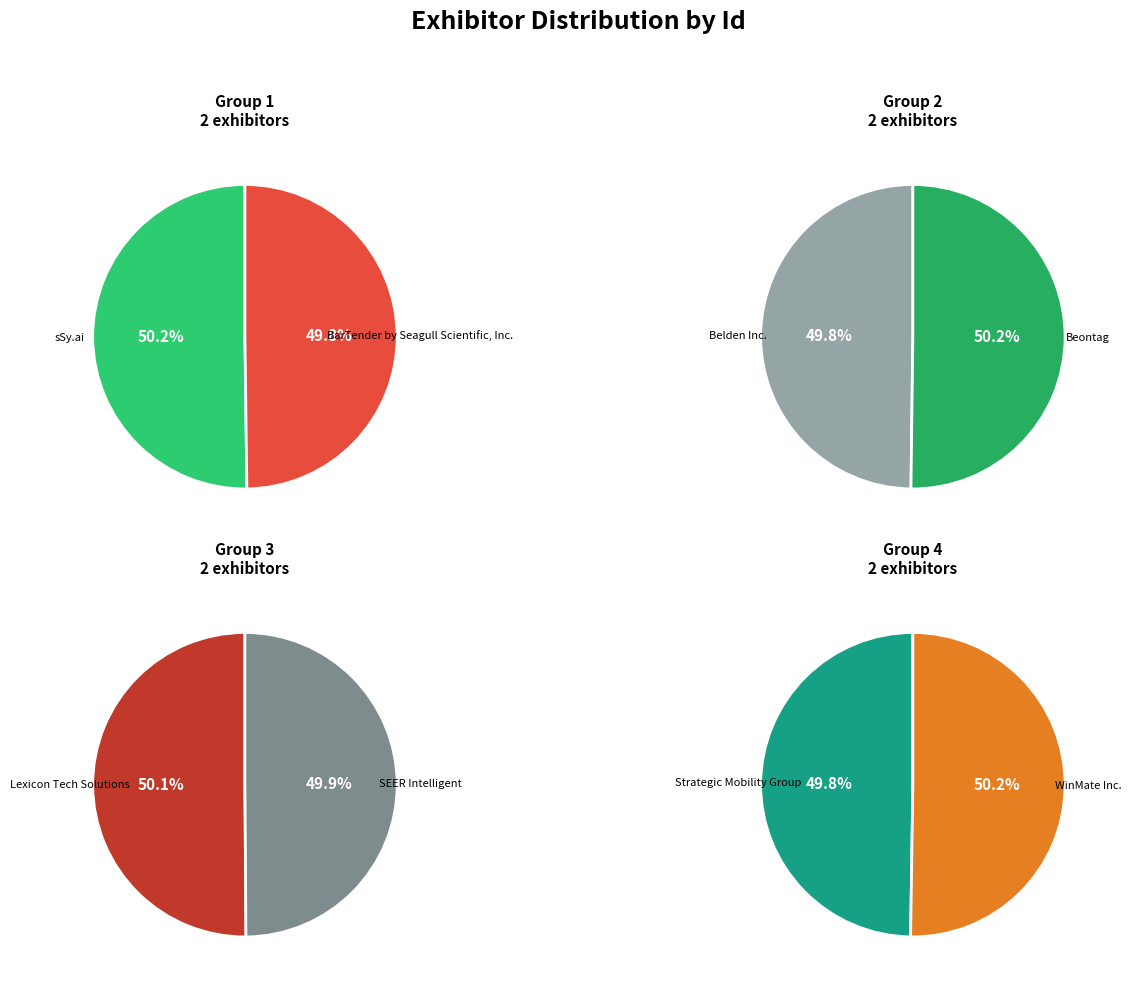

Which category has the biggest portion of the pie?

Beontag